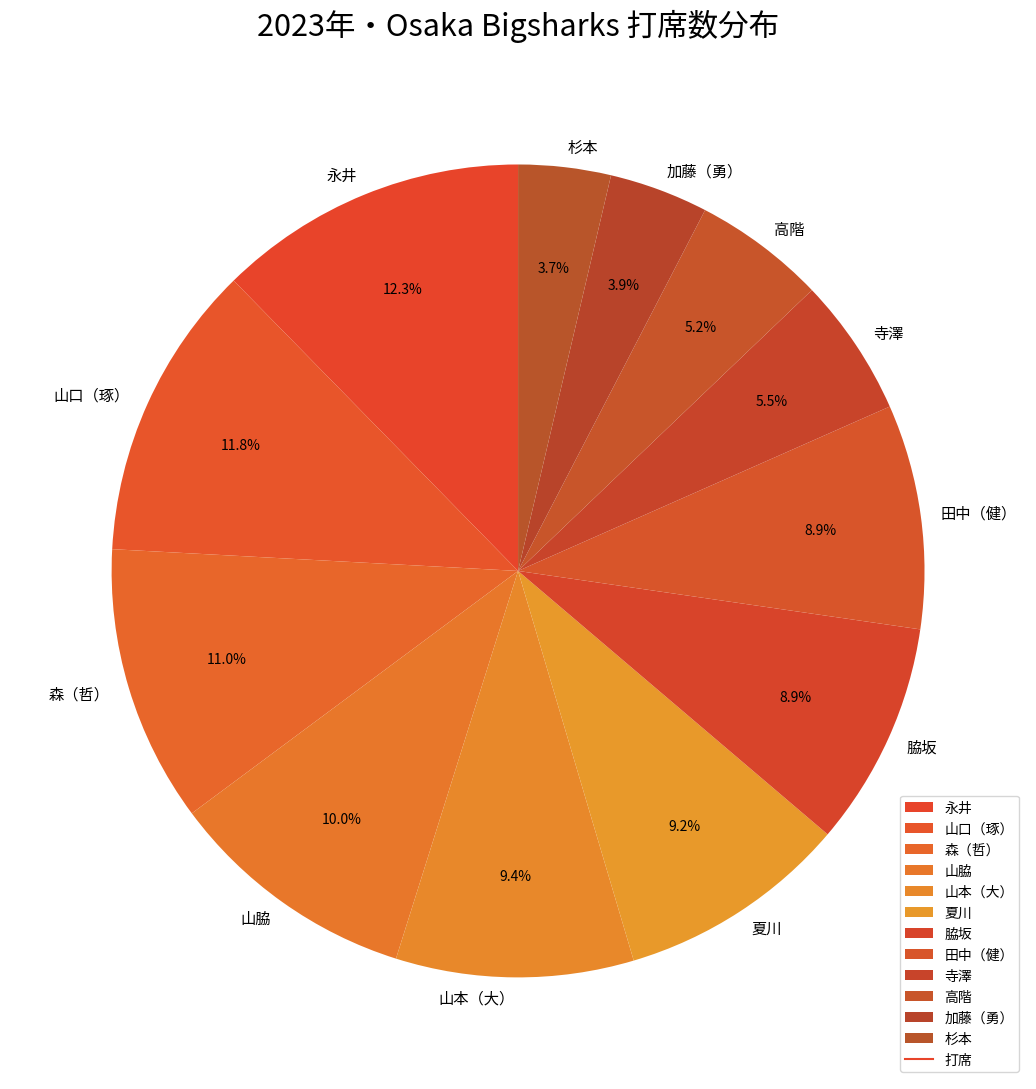

Combined, do 加藤（勇） and 脇坂 account for over 50%?

No